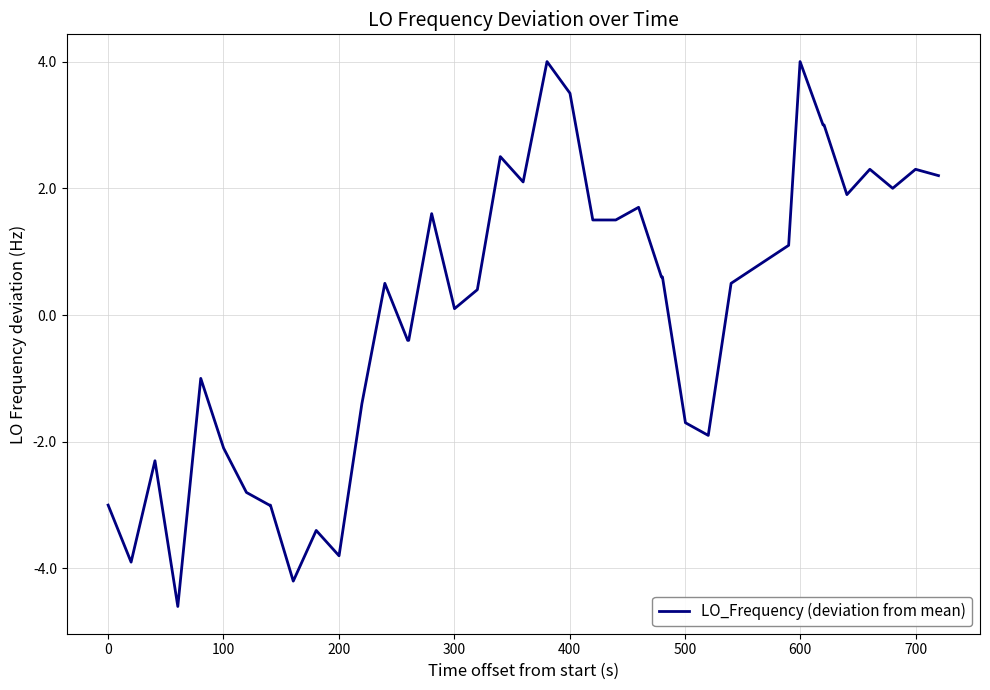

What is the greatest value displayed?

4.0